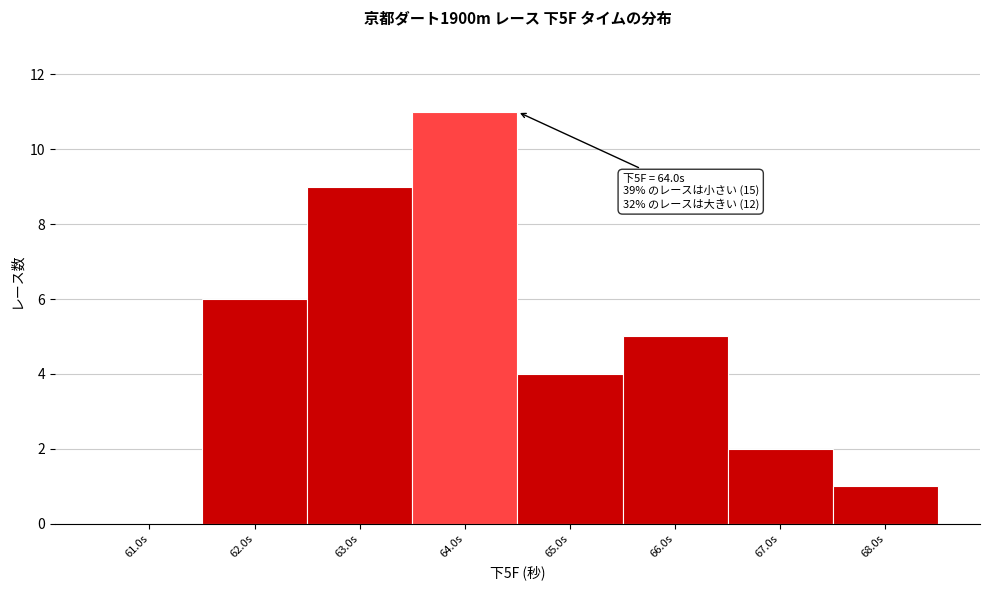

Which range on the x-axis has the tallest bar?

63.5 to 64.5